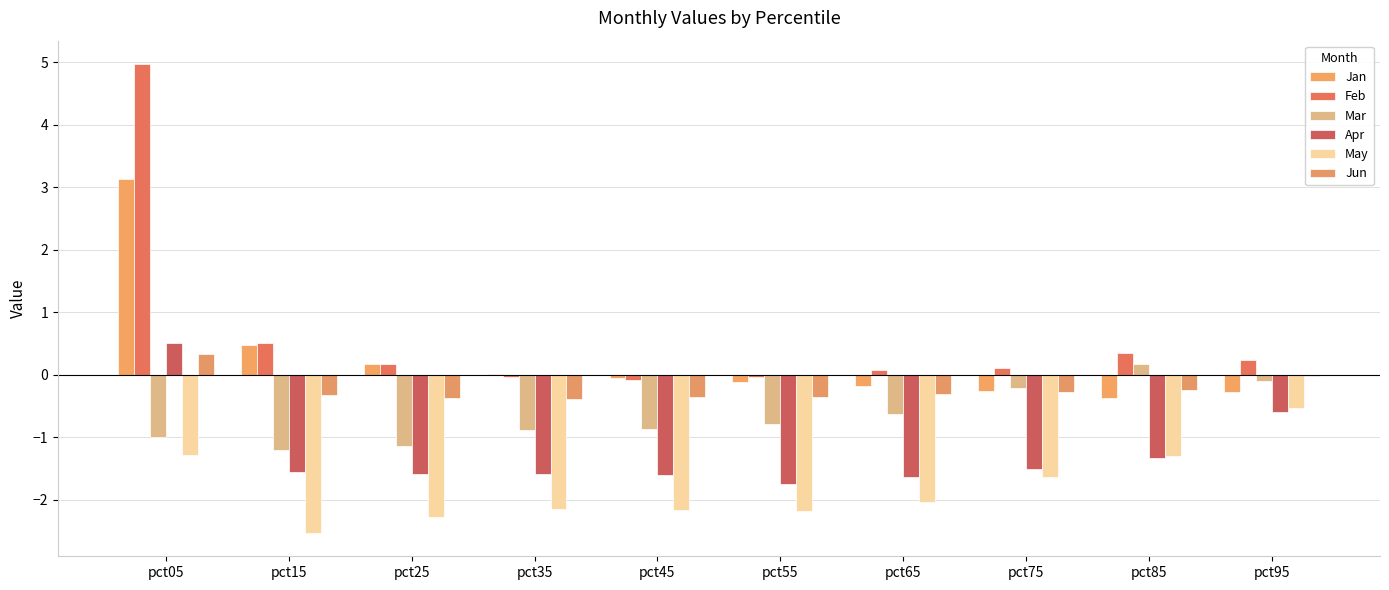

Reading left to right, transcribe all the data shown in this chart.

Jan: 3.1	0.5	0.2	0.0	-0.0	-0.1	-0.2	-0.3	-0.4	-0.3
Feb: 5.0	0.5	0.2	-0.0	-0.1	-0.0	0.1	0.1	0.3	0.2
Mar: -1.0	-1.2	-1.1	-0.9	-0.9	-0.8	-0.6	-0.2	0.2	-0.1
Apr: 0.5	-1.6	-1.6	-1.6	-1.6	-1.7	-1.6	-1.5	-1.3	-0.6
May: -1.3	-2.5	-2.3	-2.1	-2.2	-2.2	-2.0	-1.6	-1.3	-0.5
Jun: 0.3	-0.3	-0.4	-0.4	-0.4	-0.4	-0.3	-0.3	-0.2	-0.0